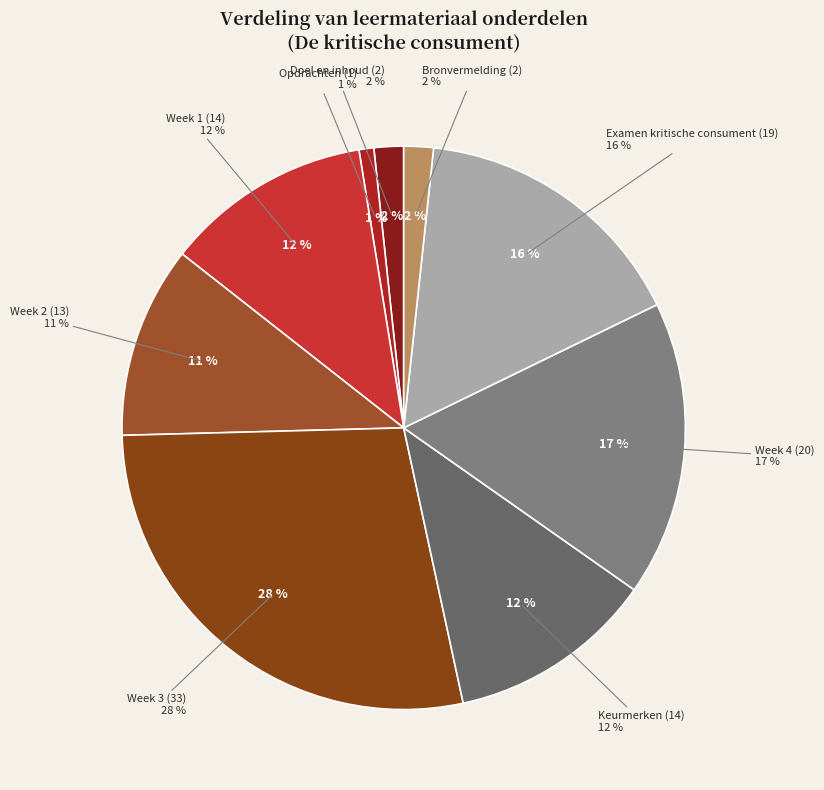

Between Keurmerken and Doel en inhoud, which is larger?

Keurmerken